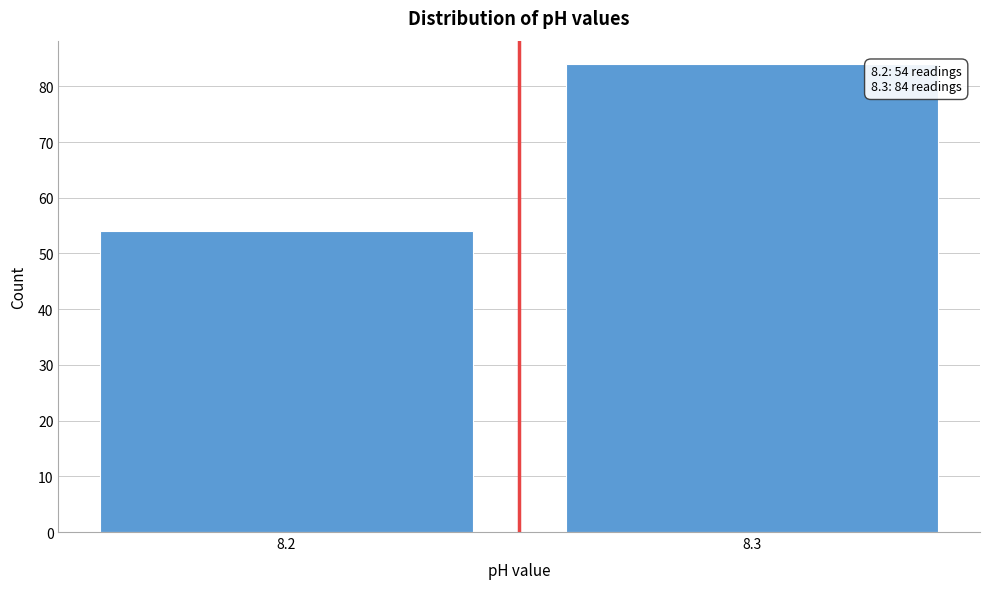

Reading left to right, transcribe all the data shown in this chart.

54	84